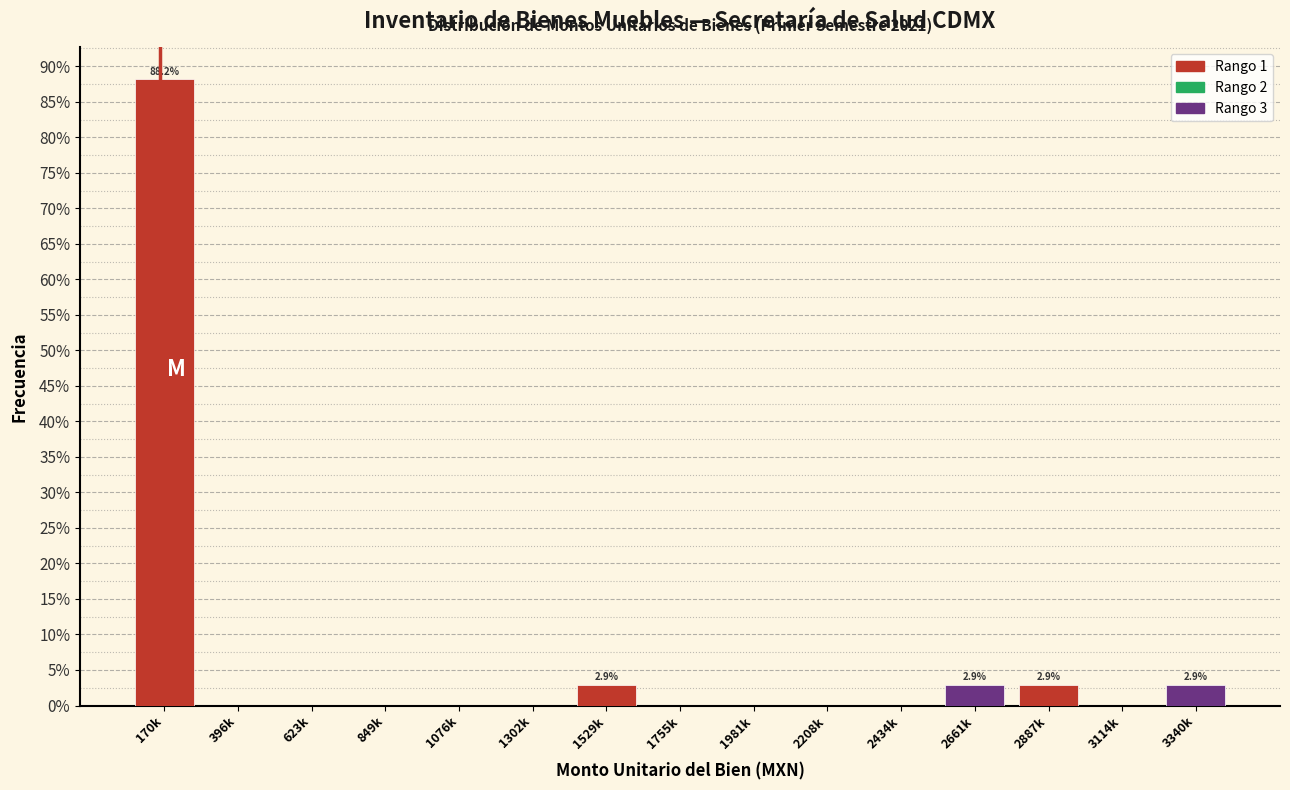

Reading right to left, transcribe all the data shown in this chart.

3340k=2.9	3114k=0.0	2887k=2.9	2661k=2.9	2434k=0.0	2208k=0.0	1981k=0.0	1755k=0.0	1529k=2.9	1302k=0.0	1076k=0.0	849k=0.0	623k=0.0	396k=0.0	170k=88.2